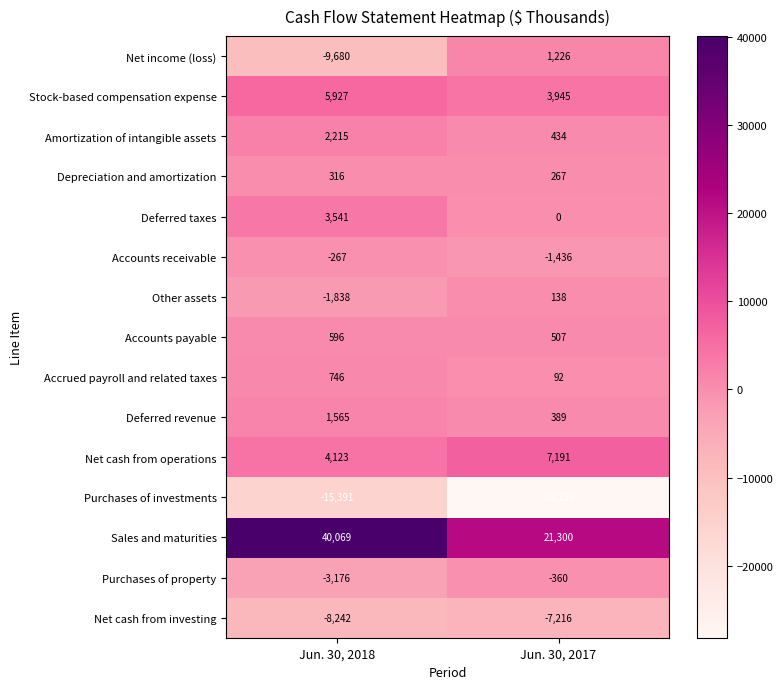

What is the difference between the Purchases of property values at Jun. 30, 2017 and Jun. 30, 2018?

2816